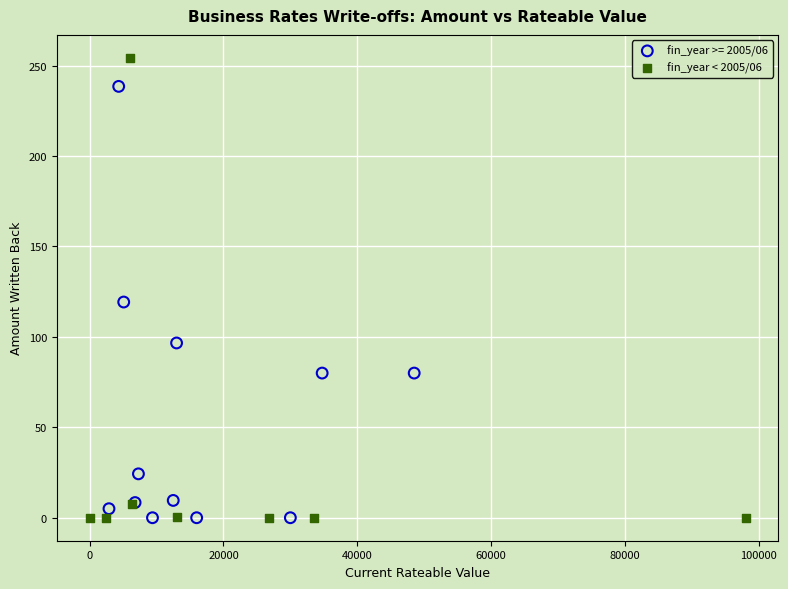

Which series contains the highest Y value?

fin_year < 2005/06